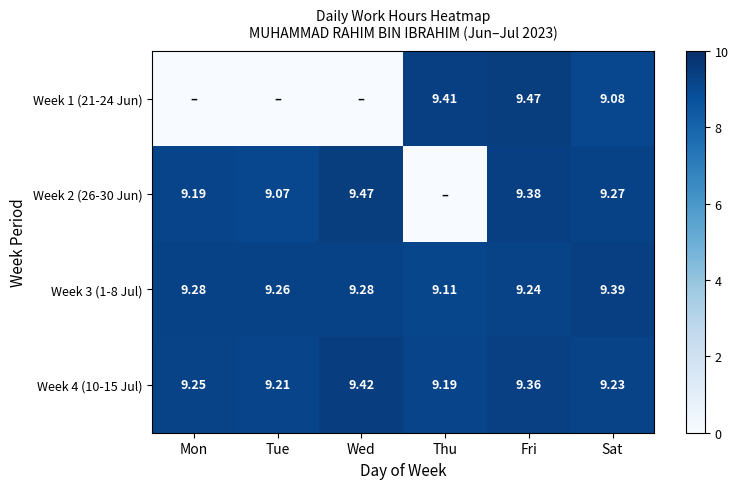

List the labels in order of Week 4 (10-15 Jul) value, smallest first.

Thu, Tue, Sat, Mon, Fri, Wed